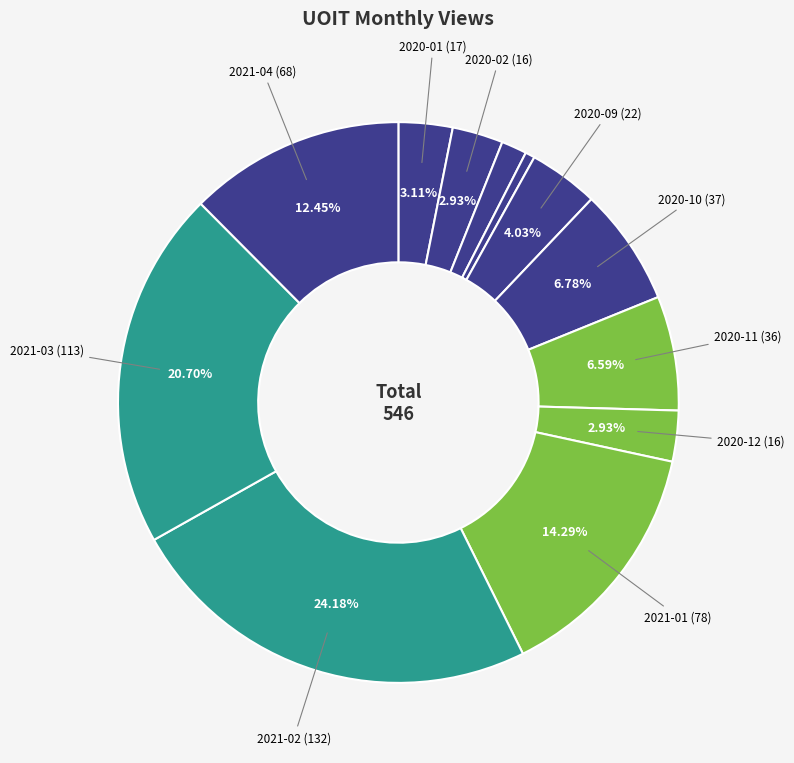

Count the number of slices in the pie.

12